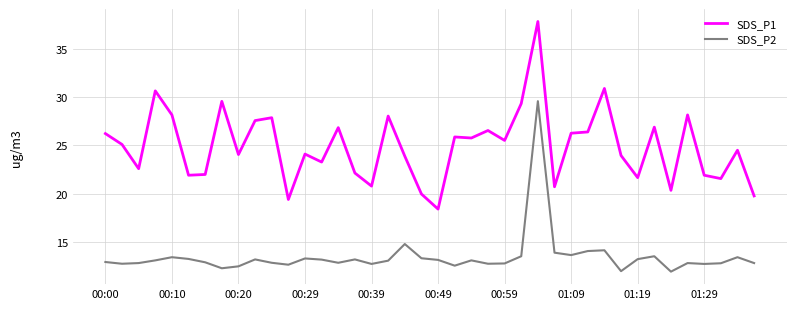

Which series has the widest spread of values?

SDS_P1